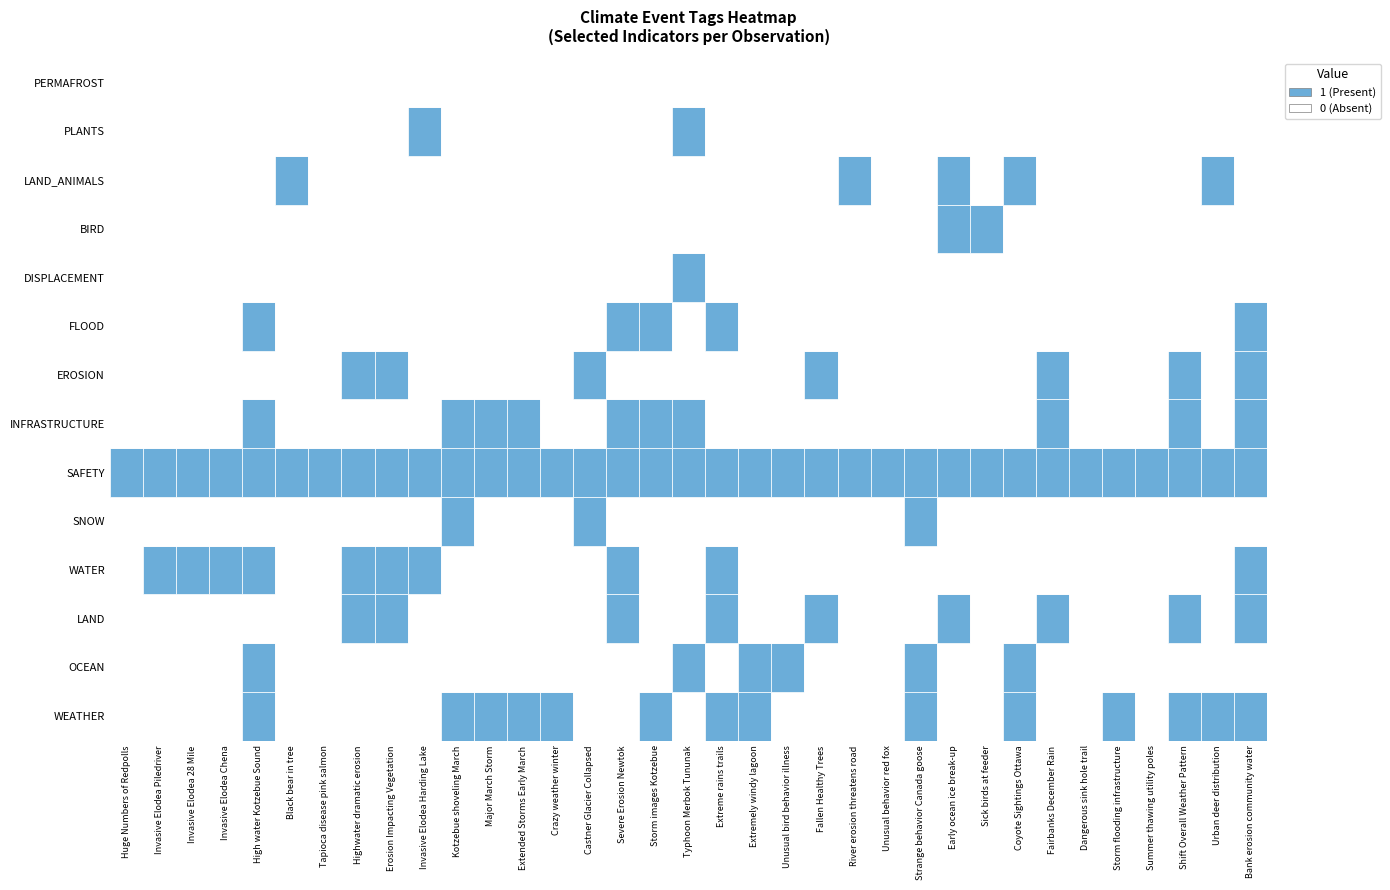

Rank the series at Summer thawing utility poles from lowest to highest value.

WEATHER, OCEAN, LAND, WATER, SNOW, INFRASTRUCTURE, EROSION, FLOOD, DISPLACEMENT, BIRD, LAND_ANIMALS, PLANTS, PERMAFROST, SAFETY